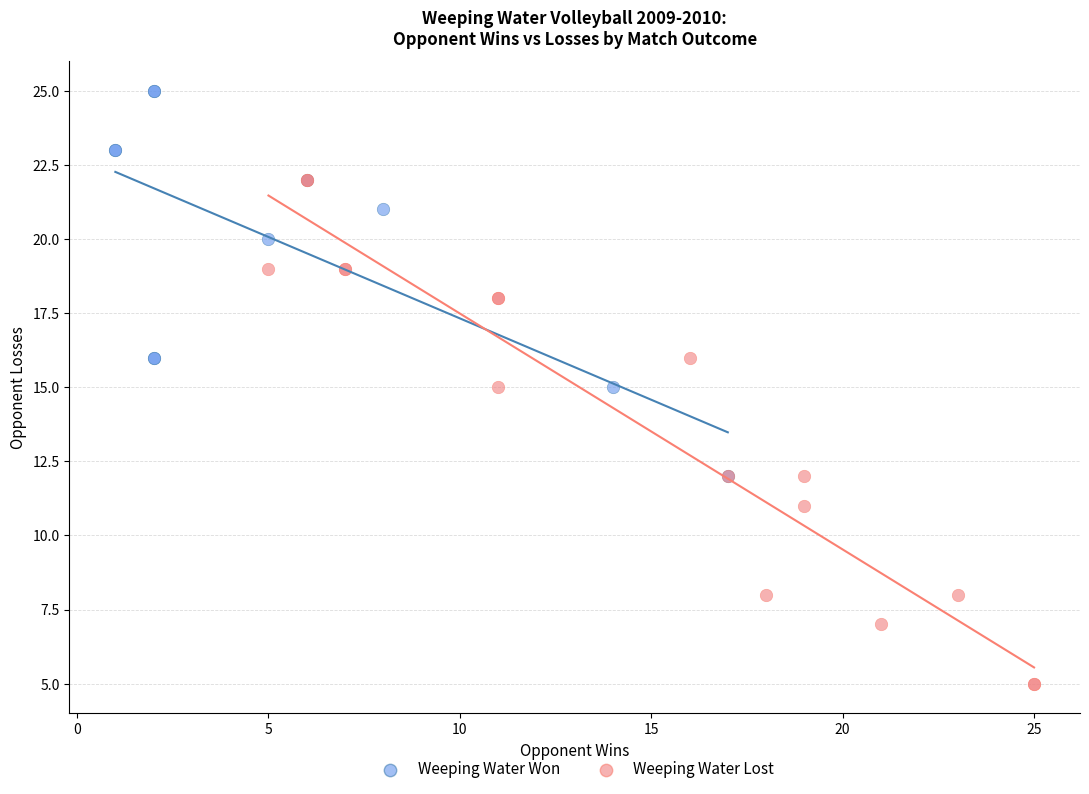

Which series reaches the minimum Y coordinate?

Weeping Water Lost